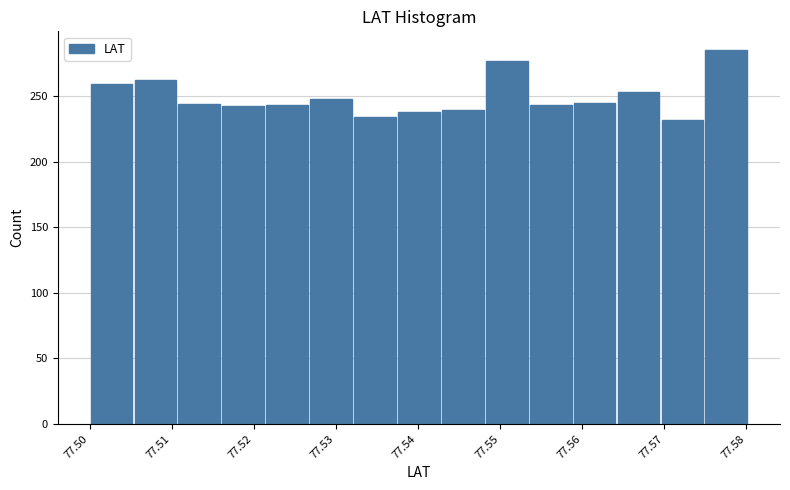

Over which range of the x-axis is the bar tallest?

77.575 to 77.580